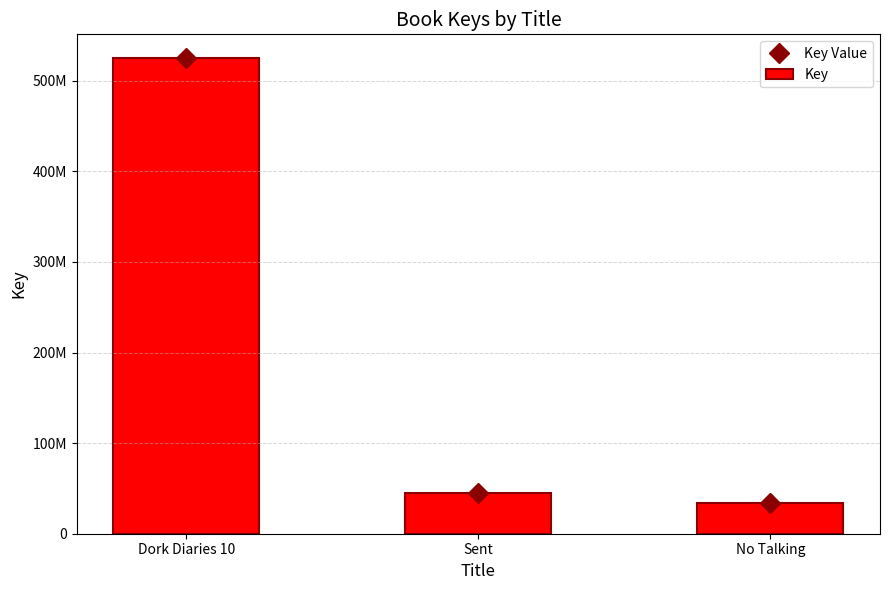

List the labels in order of Key value, largest first.

Dork Diaries 10, Sent, No Talking